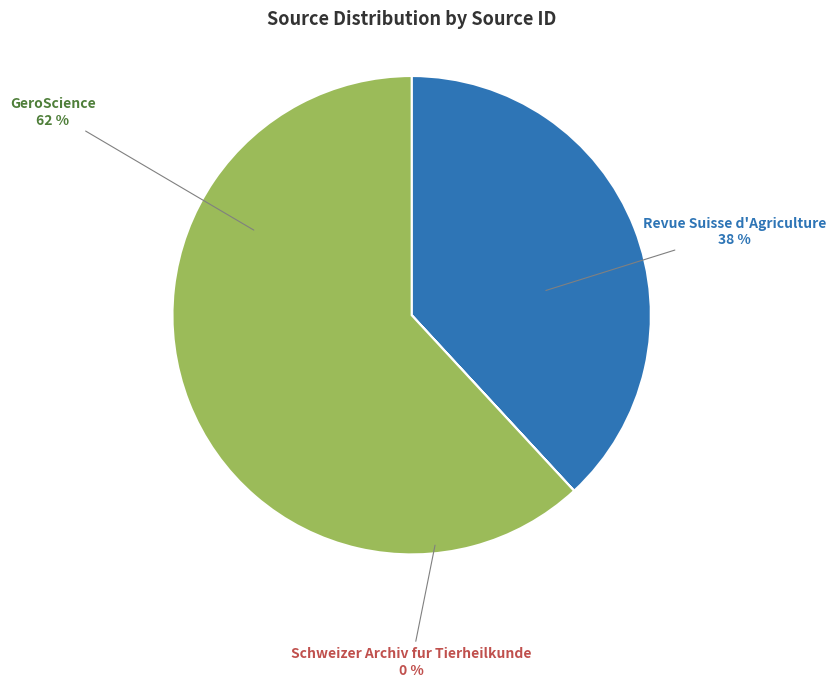

What percentage is NOT represented by GeroScience?

38.1%